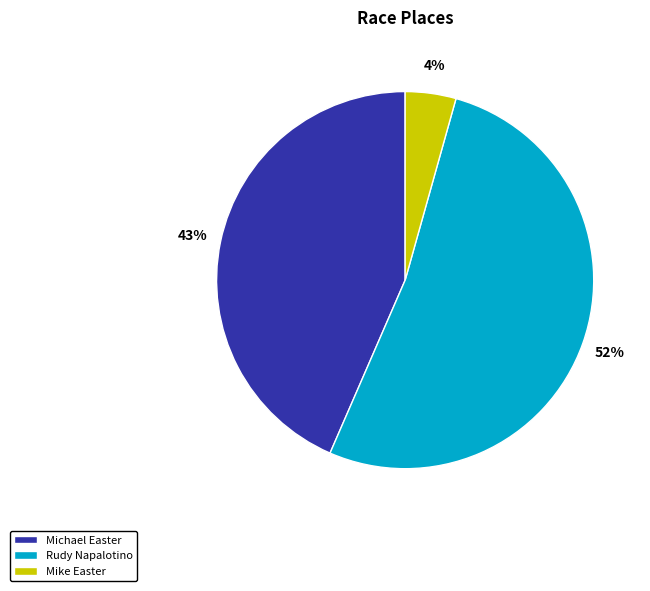

To the nearest percent, what percentage of the pie is Michael Easter?

43%